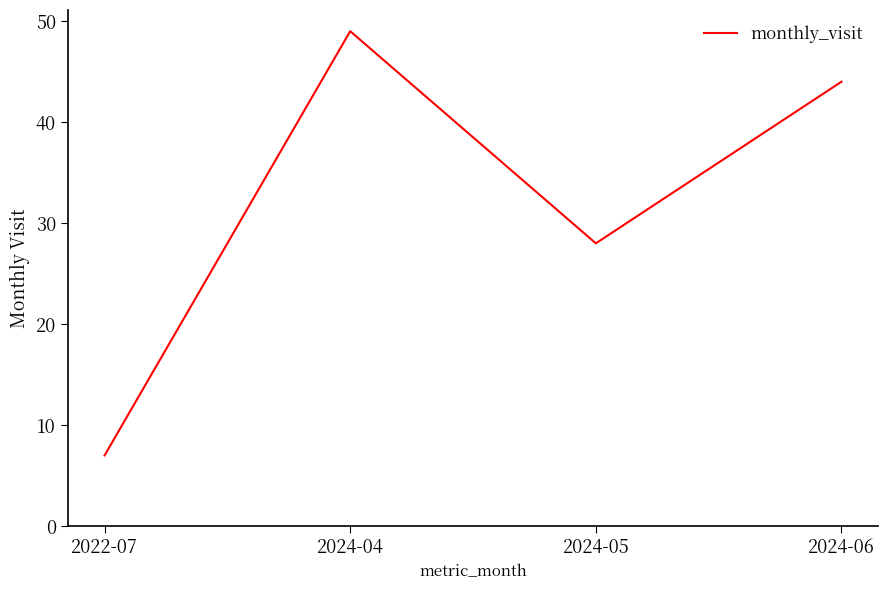

At which category does the chart reach its minimum across all series?

2022-07